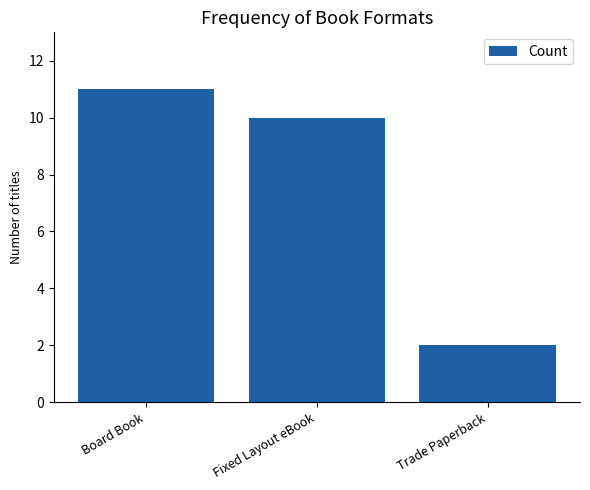

What is the difference between the maximum and second lowest values?

1